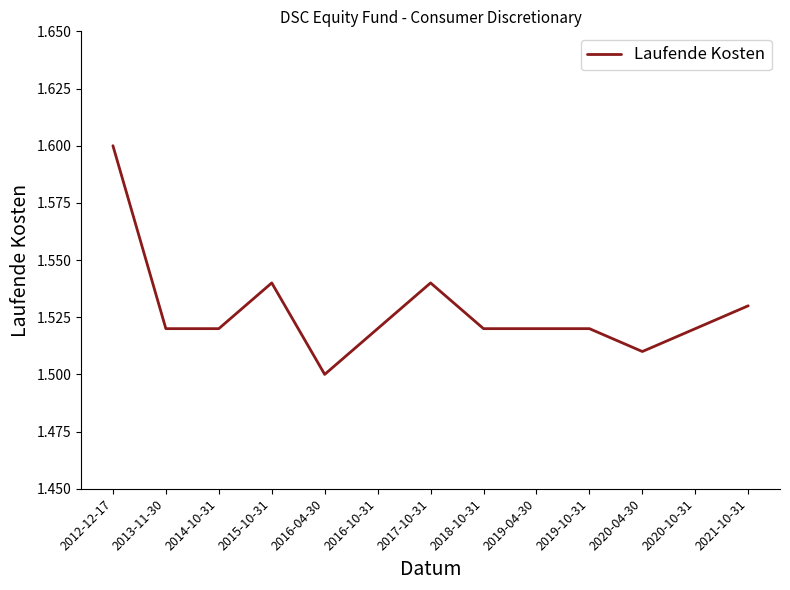

True or false: the data shows 1.5 at 2015-10-31.

True